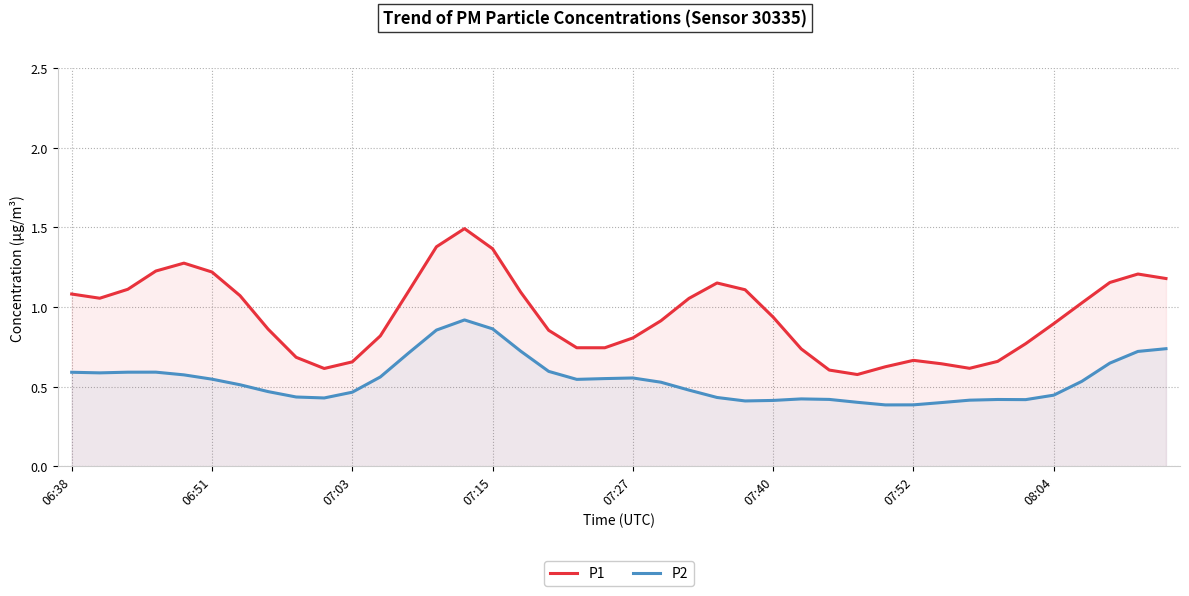

True or false: P2 and P1 intersect in this chart.

False